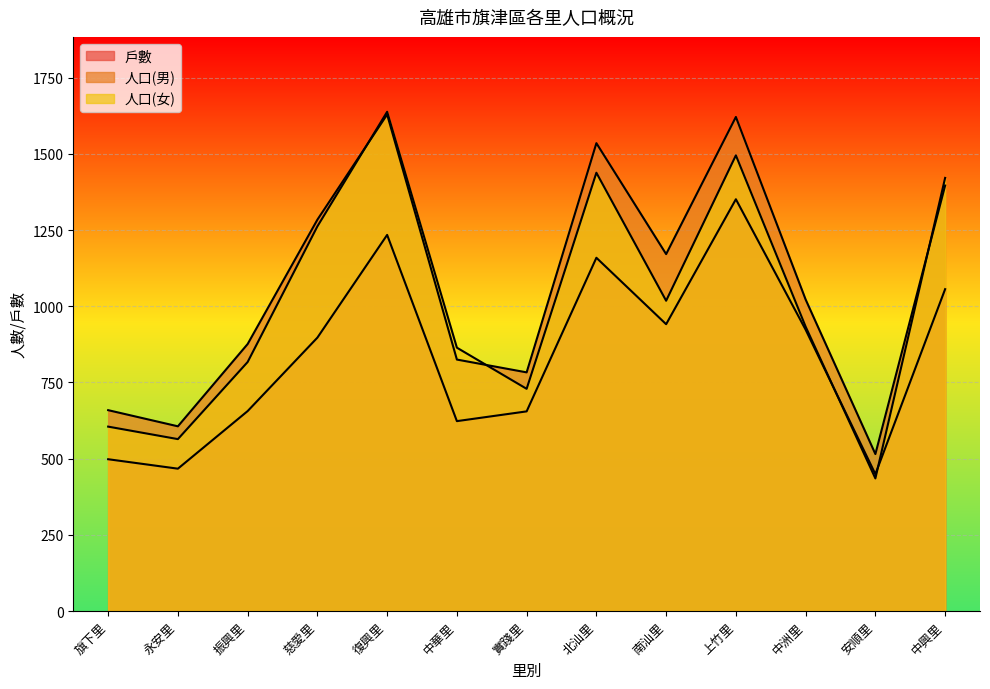

True or false: 人口(女) and 戶數 intersect in this chart.

True